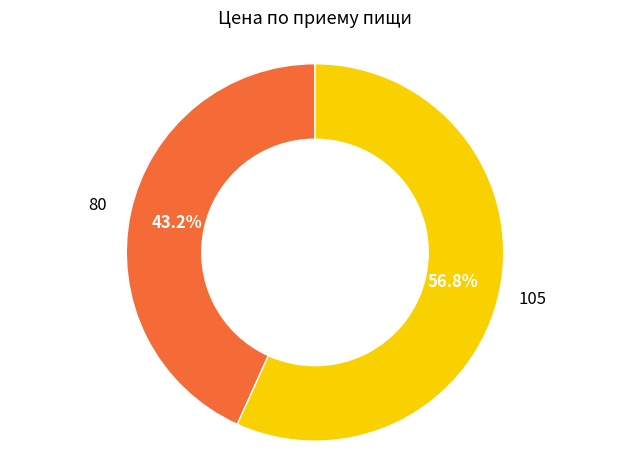

Is there a majority slice in this chart?

Yes